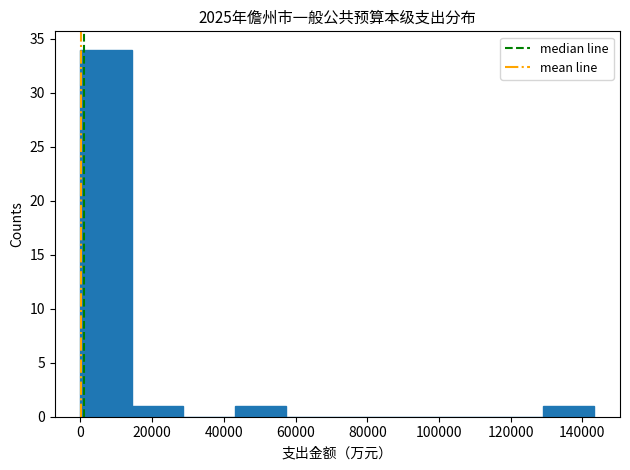

How tall is the bar that spans 128000 to 144000 on the x-axis? Neither the bar edges nor the heights are printed on the chart, so give them approximately, as read against the axes.

1